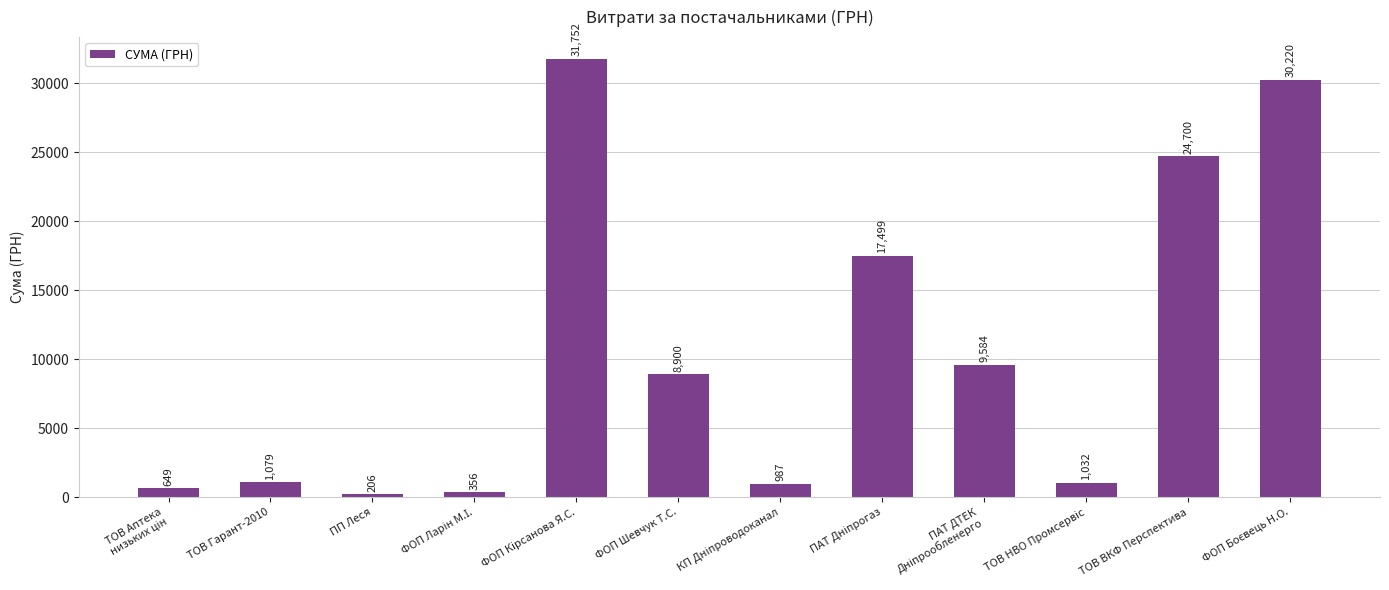

How many distinct data groups are displayed?

1